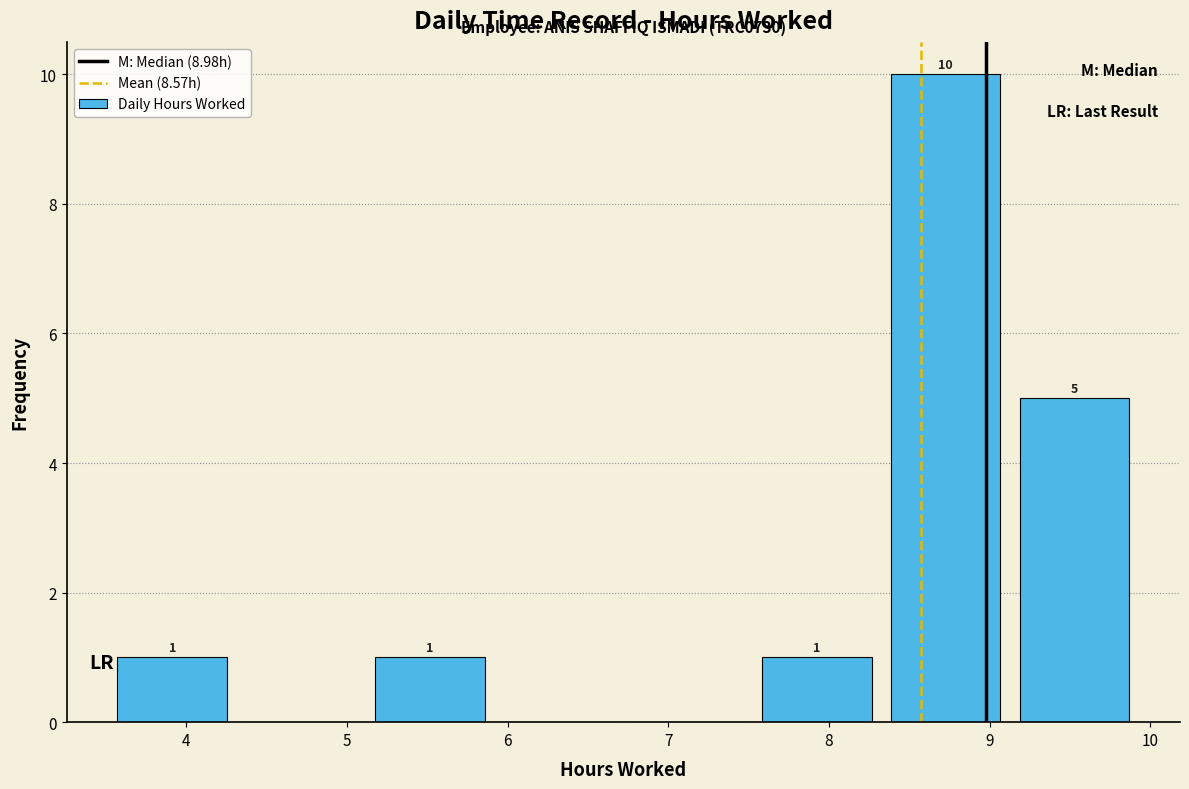

Which range on the x-axis has the tallest bar?

8.3 to 9.1